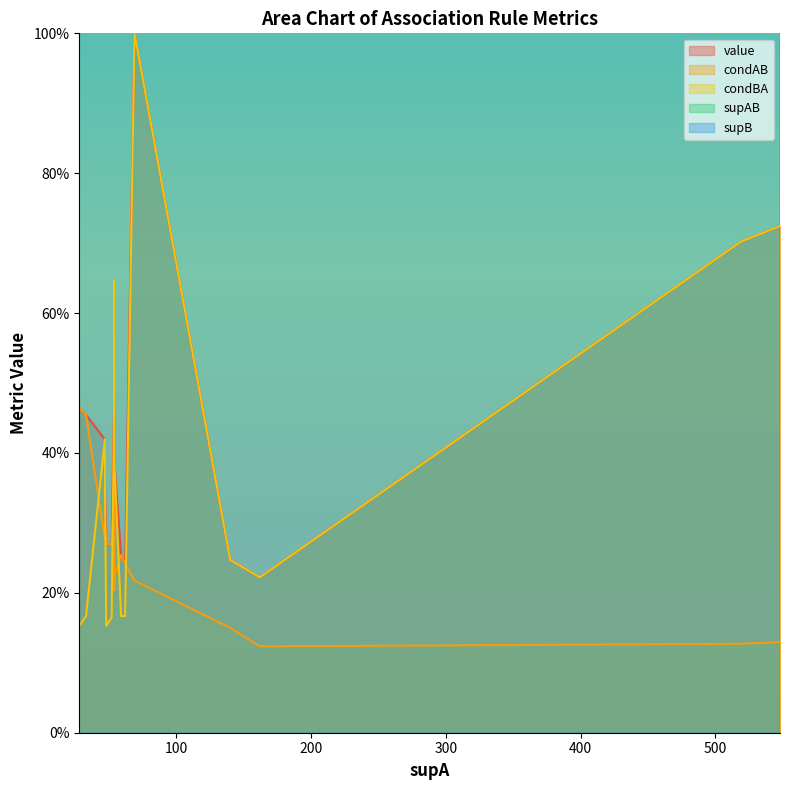

Which category has the lowest value in the value series?

162